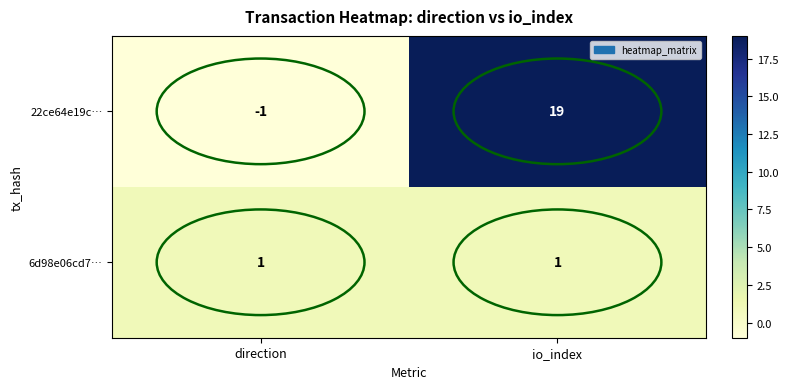

Which series has the largest range (max minus min)?

22ce64e19c…